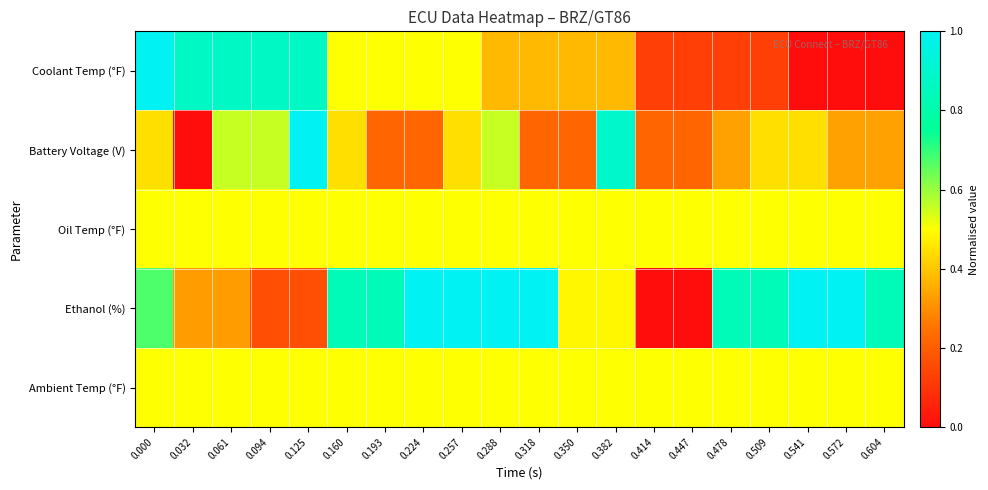

Between 0.193 and 0.509, which series saw the biggest shift?

Coolant Temp (°F)